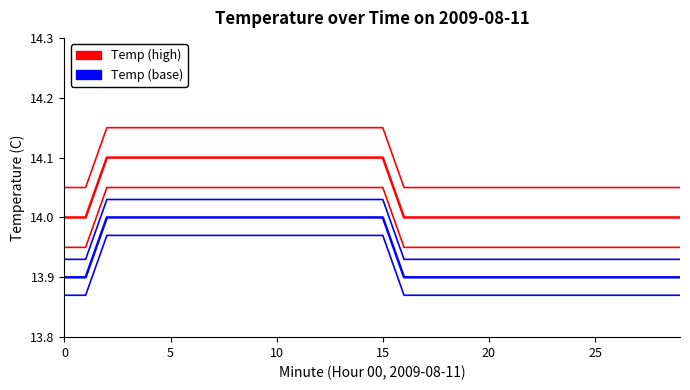

Reading left to right, what are all the values shown in this chart?

Temp Upper (high): 14.1	14.1	14.2	14.2	14.2	14.2	14.2	14.2	14.2	14.2	14.2	14.2	14.2	14.2	14.2	14.2	14.1	14.1	14.1	14.1	14.1	14.1	14.1	14.1	14.1	14.1	14.1	14.1	14.1	14.1
Temperature (high): 14.0	14.0	14.1	14.1	14.1	14.1	14.1	14.1	14.1	14.1	14.1	14.1	14.1	14.1	14.1	14.1	14.0	14.0	14.0	14.0	14.0	14.0	14.0	14.0	14.0	14.0	14.0	14.0	14.0	14.0
Temp Lower (high): 13.9	13.9	14.0	14.0	14.0	14.0	14.0	14.0	14.0	14.0	14.0	14.0	14.0	14.0	14.0	14.0	13.9	13.9	13.9	13.9	13.9	13.9	13.9	13.9	13.9	13.9	13.9	13.9	13.9	13.9
Temp Upper (base): 13.9	13.9	14.0	14.0	14.0	14.0	14.0	14.0	14.0	14.0	14.0	14.0	14.0	14.0	14.0	14.0	13.9	13.9	13.9	13.9	13.9	13.9	13.9	13.9	13.9	13.9	13.9	13.9	13.9	13.9
Temperature (base): 13.9	13.9	14.0	14.0	14.0	14.0	14.0	14.0	14.0	14.0	14.0	14.0	14.0	14.0	14.0	14.0	13.9	13.9	13.9	13.9	13.9	13.9	13.9	13.9	13.9	13.9	13.9	13.9	13.9	13.9
Temp Lower (base): 13.9	13.9	14.0	14.0	14.0	14.0	14.0	14.0	14.0	14.0	14.0	14.0	14.0	14.0	14.0	14.0	13.9	13.9	13.9	13.9	13.9	13.9	13.9	13.9	13.9	13.9	13.9	13.9	13.9	13.9